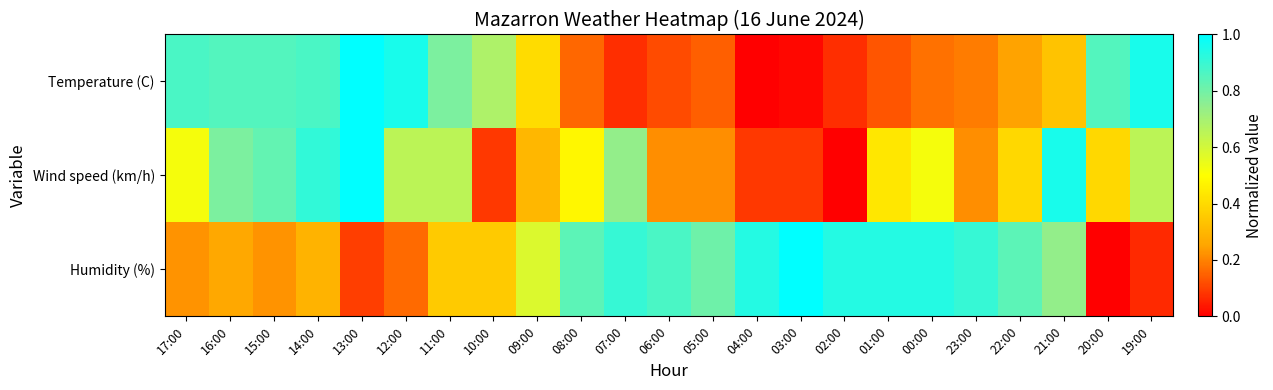

Reading left to right, what are all the values shown in this chart?

Temperature (C): 17:00=0.9	16:00=0.9	15:00=0.9	14:00=0.9	13:00=1.0	12:00=1.0	11:00=0.8	10:00=0.7	09:00=0.4	08:00=0.2	07:00=0.1	06:00=0.1	05:00=0.1	04:00=0.0	03:00=0.0	02:00=0.1	01:00=0.1	00:00=0.2	23:00=0.2	22:00=0.2	21:00=0.3	20:00=0.9	19:00=1.0
Wind speed (km/h): 17:00=0.5	16:00=0.8	15:00=0.8	14:00=0.9	13:00=1.0	12:00=0.7	11:00=0.7	10:00=0.1	09:00=0.3	08:00=0.5	07:00=0.7	06:00=0.2	05:00=0.2	04:00=0.1	03:00=0.1	02:00=0.0	01:00=0.4	00:00=0.5	23:00=0.2	22:00=0.4	21:00=1.0	20:00=0.4	19:00=0.7
Humidity (%): 17:00=0.2	16:00=0.3	15:00=0.2	14:00=0.3	13:00=0.1	12:00=0.2	11:00=0.4	10:00=0.4	09:00=0.6	08:00=0.8	07:00=0.9	06:00=0.9	05:00=0.8	04:00=0.9	03:00=1.0	02:00=0.9	01:00=0.9	00:00=0.9	23:00=0.9	22:00=0.8	21:00=0.7	20:00=0.0	19:00=0.1